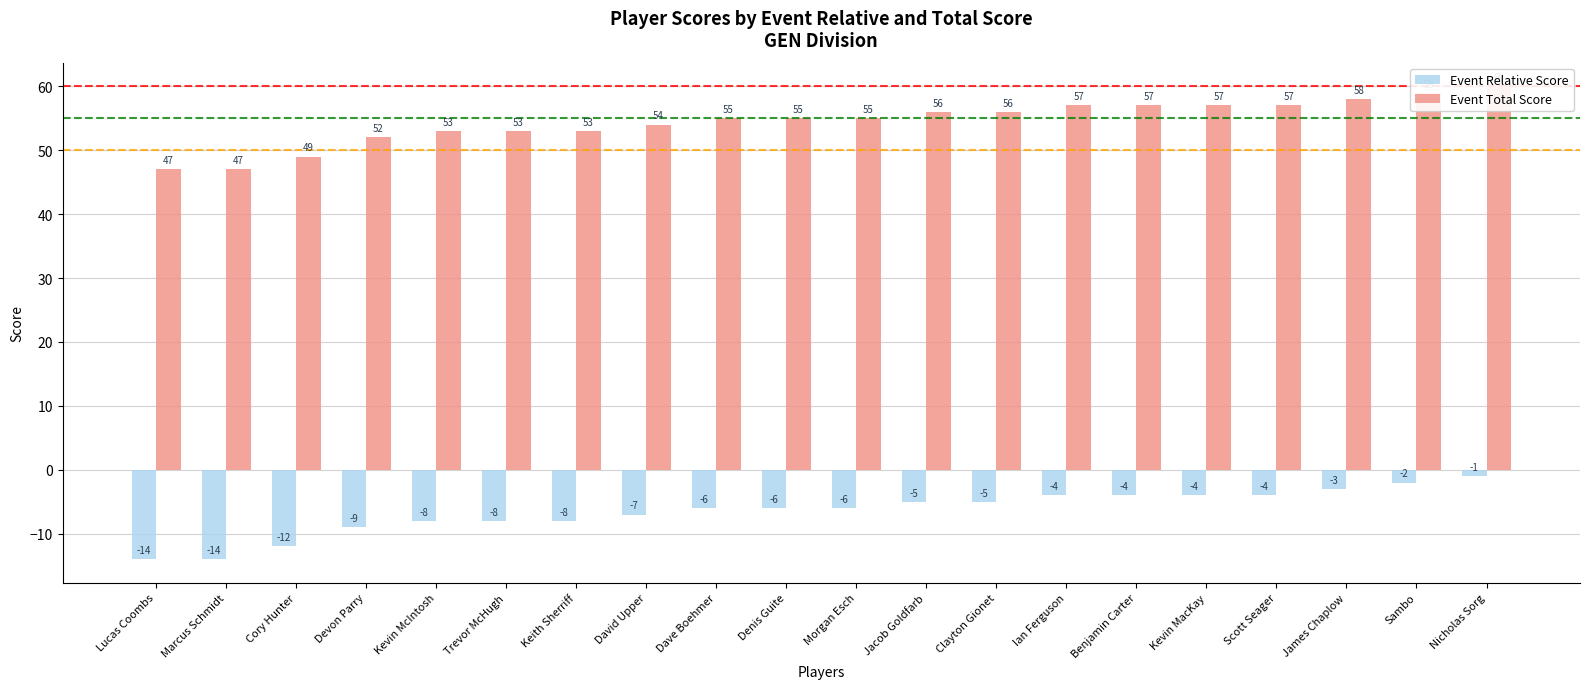

What position from the left is David Upper?

8